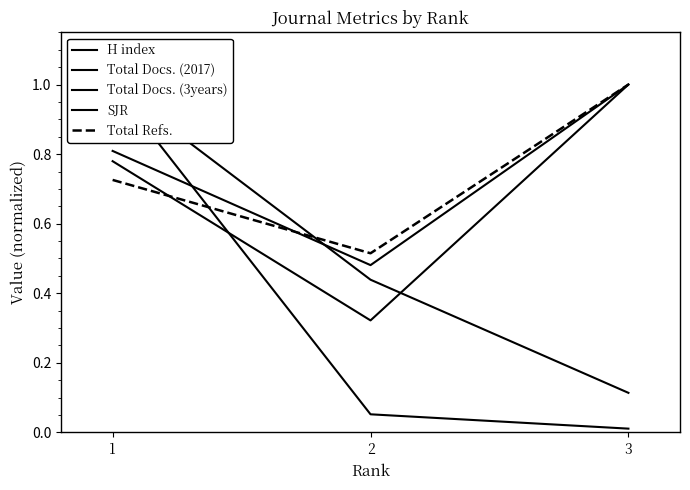

What is the difference between the maximum and minimum values in the Total Docs. (2017) series?

0.7